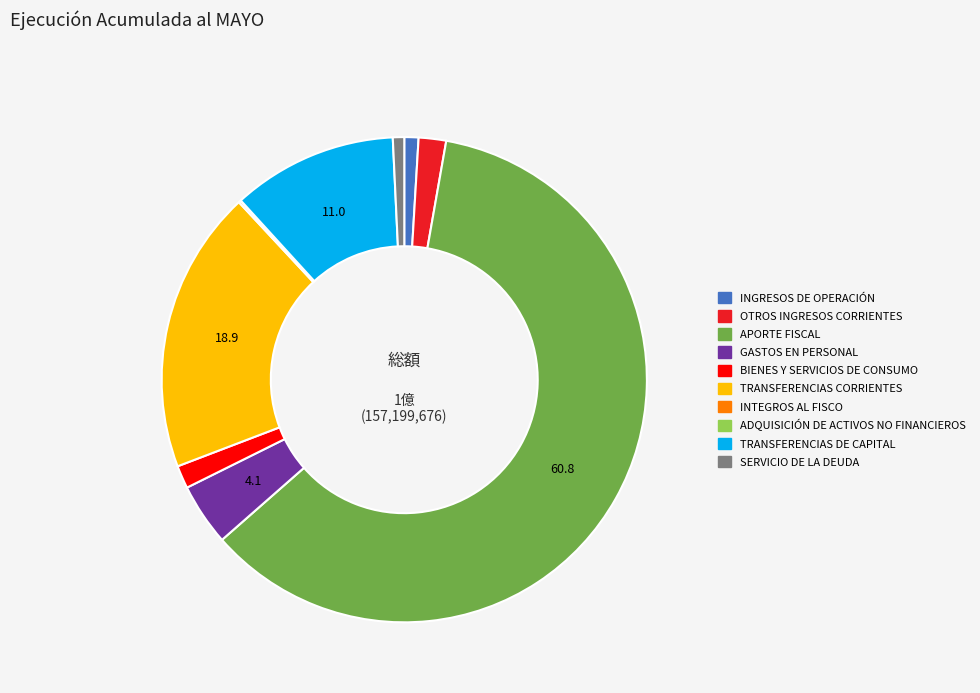

Which slice represents more than half of the pie?

APORTE FISCAL